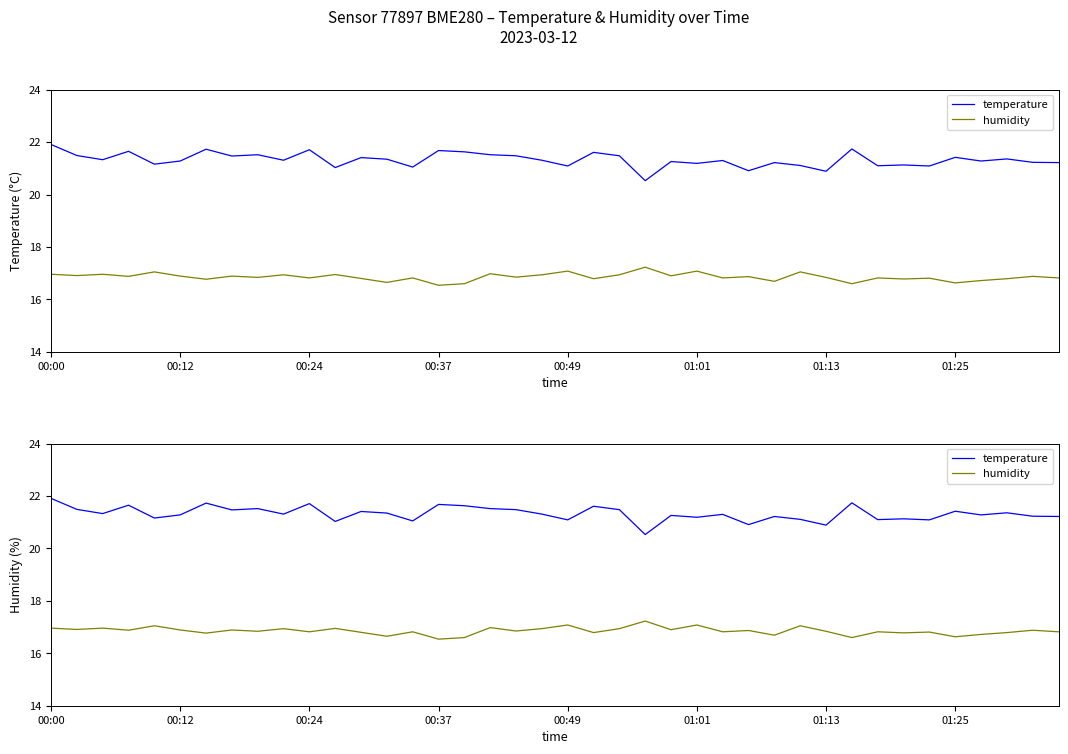

At how many categories does at least one series exceed 16?

40